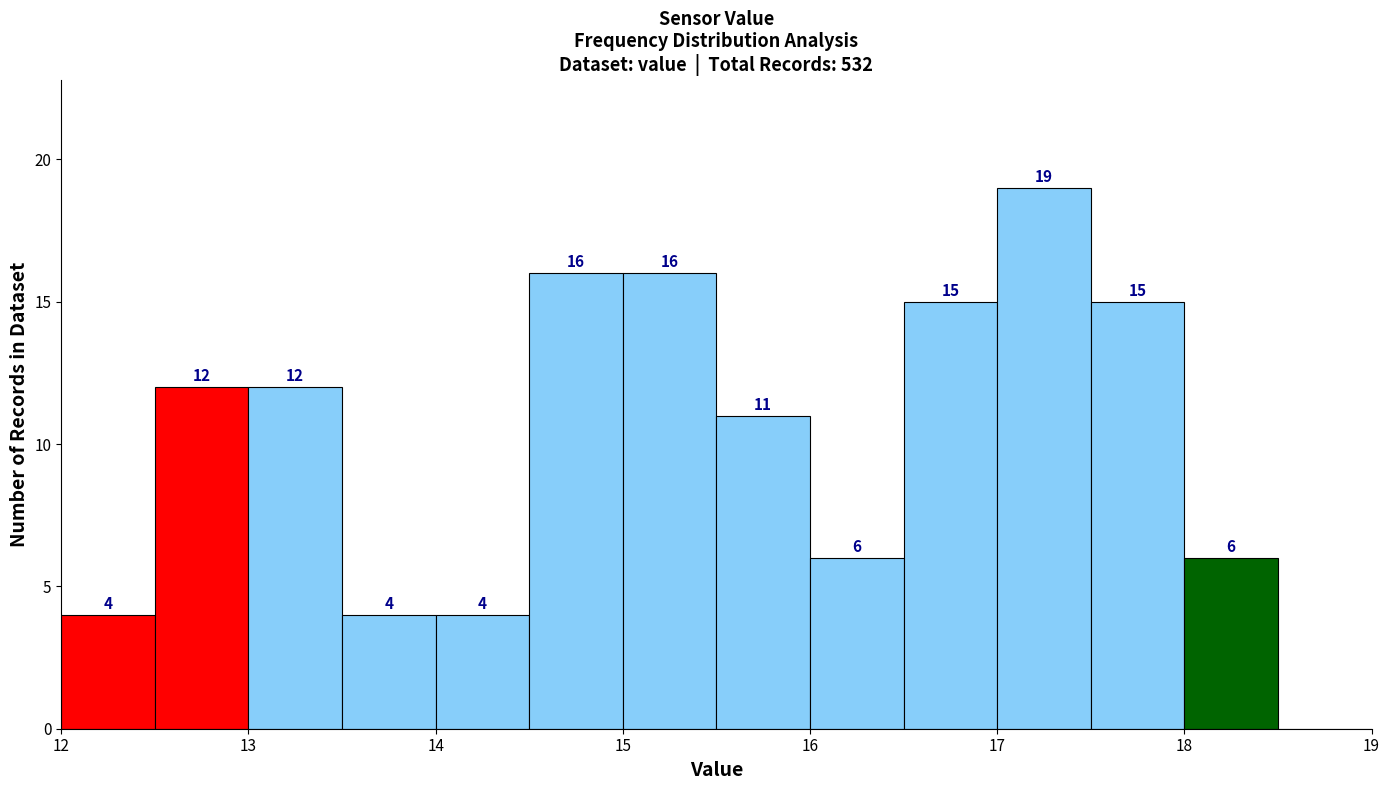

Which range on the x-axis has the tallest bar?

17.0 to 17.5